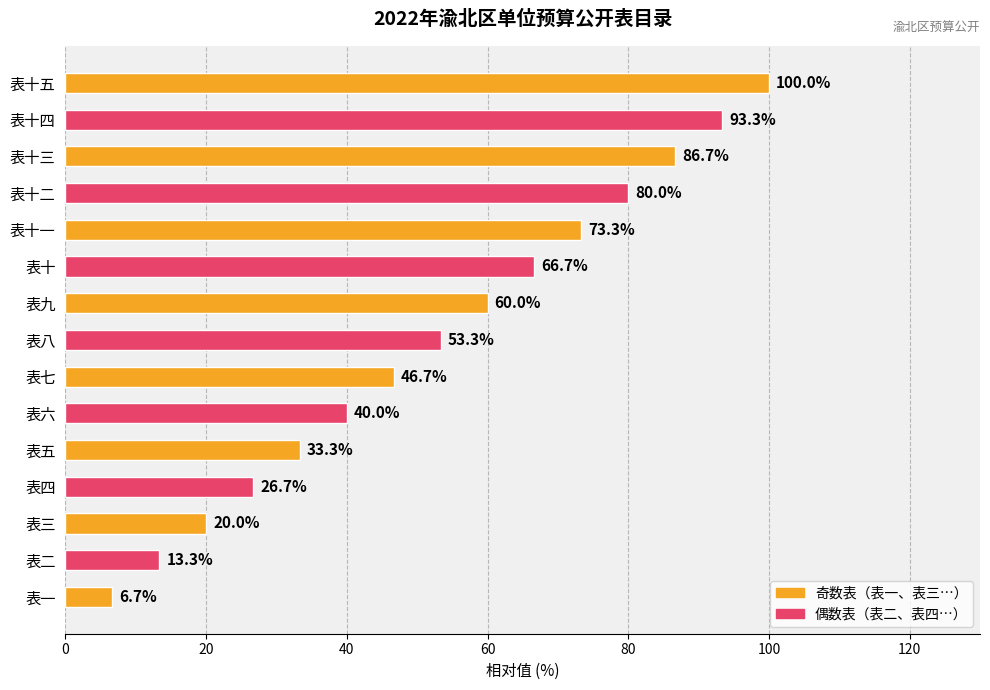

At which label is the value closest to 53?

表八